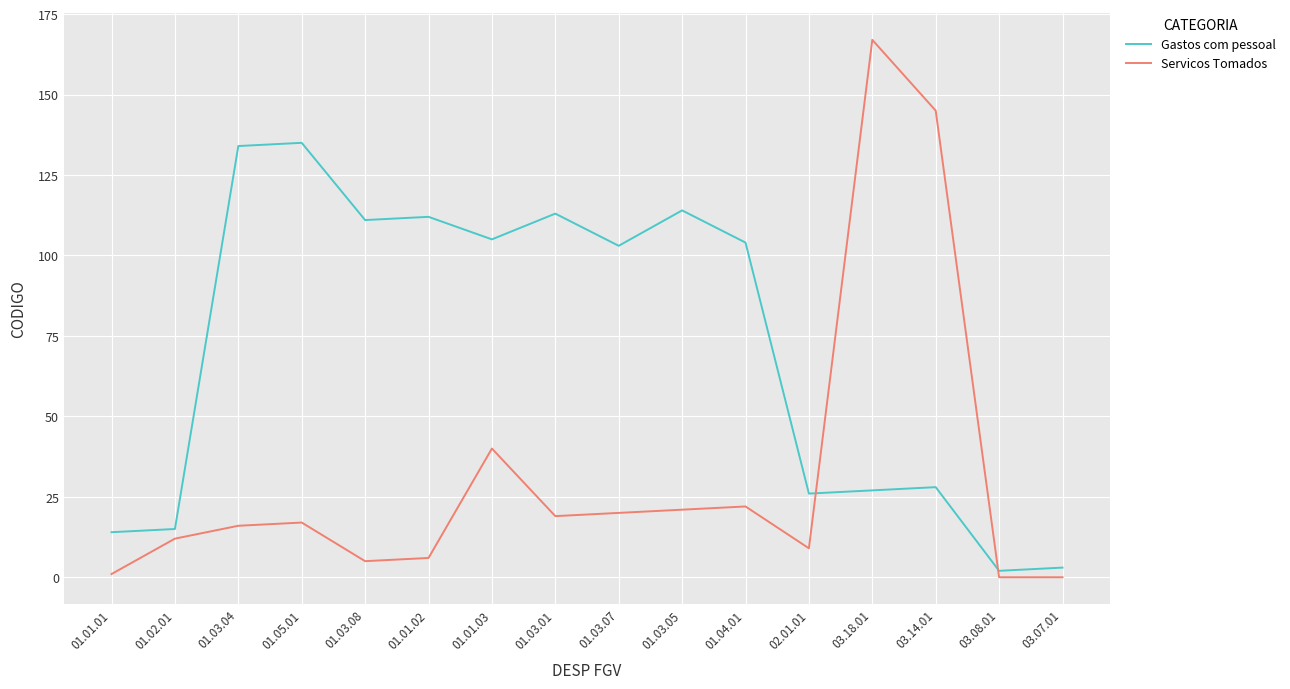

The value of Servicos Tomados at 01.01.03 is 65. True or false?

False